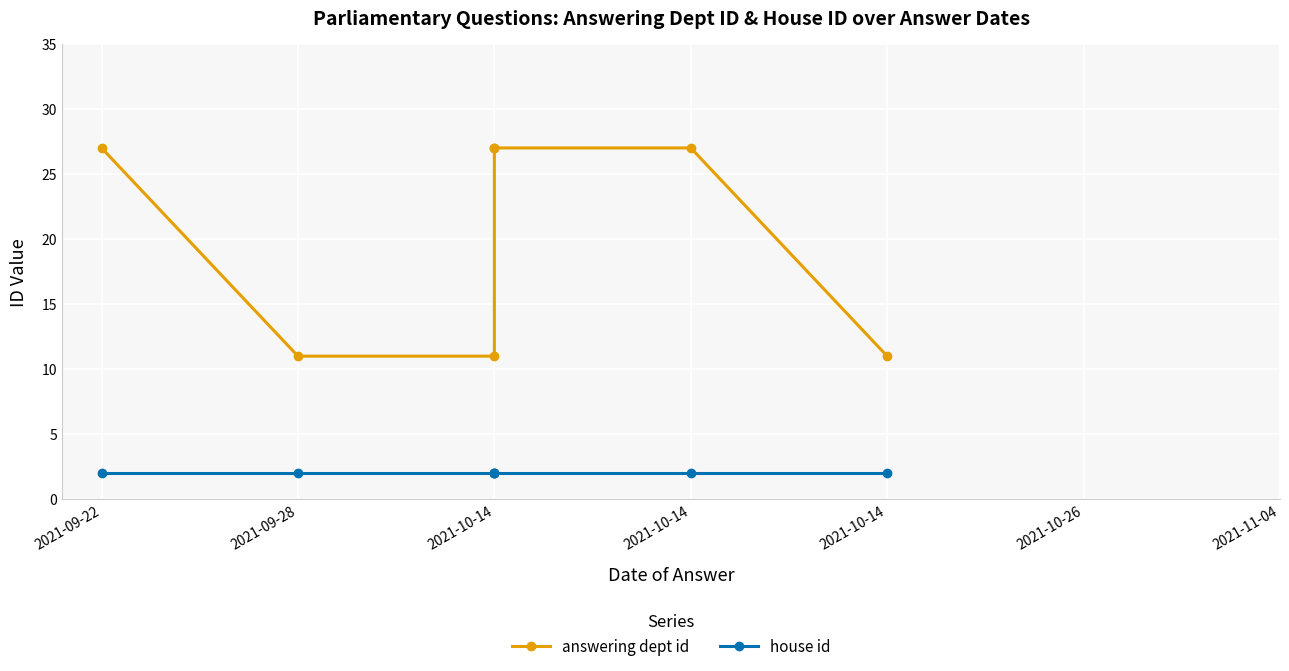

Between 2021-10-14 and 2021-10-26, which series saw the biggest shift?

answering dept id